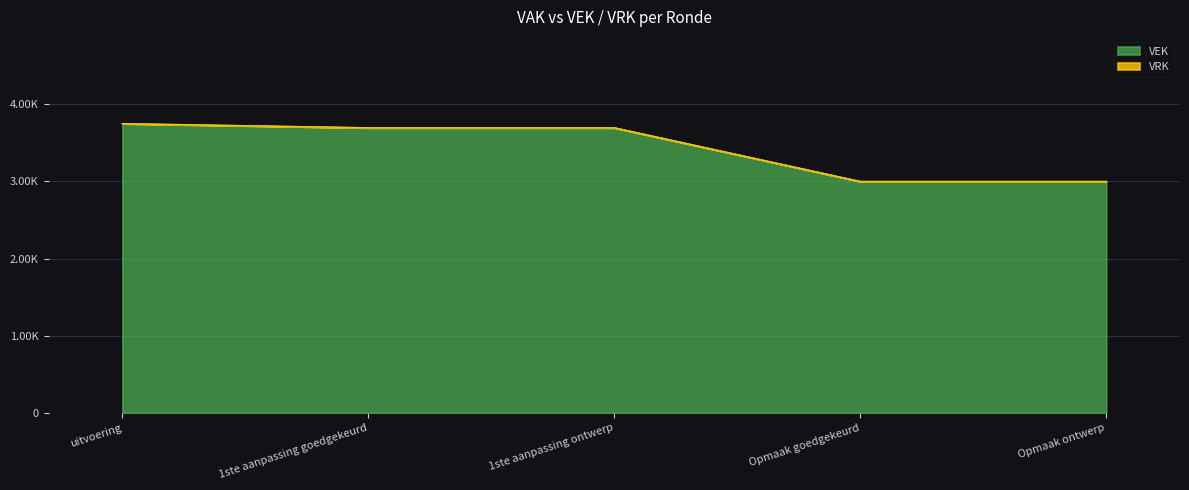

What is the label of the 3rd point from the left?

1ste aanpassing ontwerp